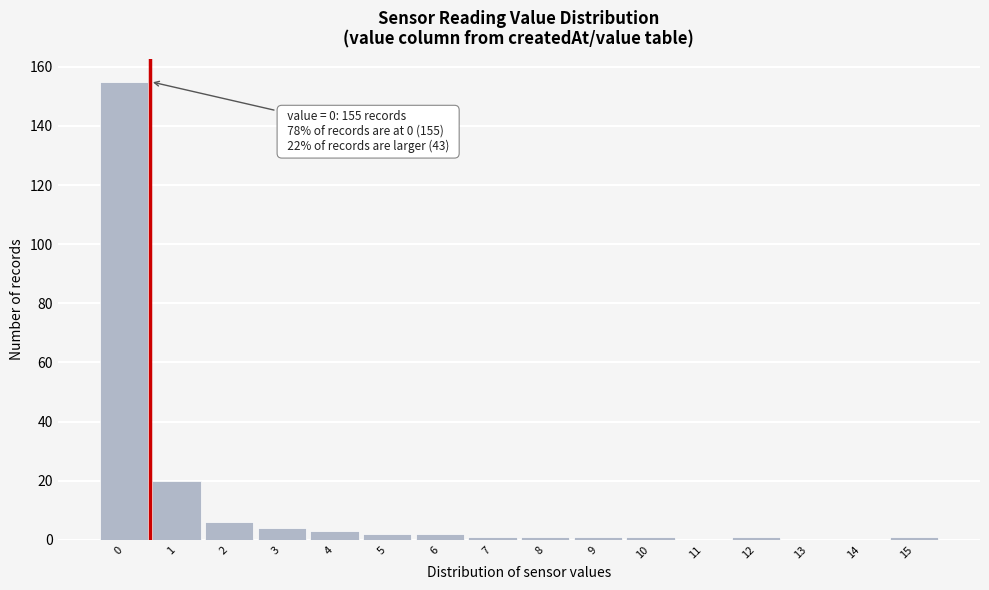

Which range on the x-axis has the tallest bar?

-0.5 to 0.5